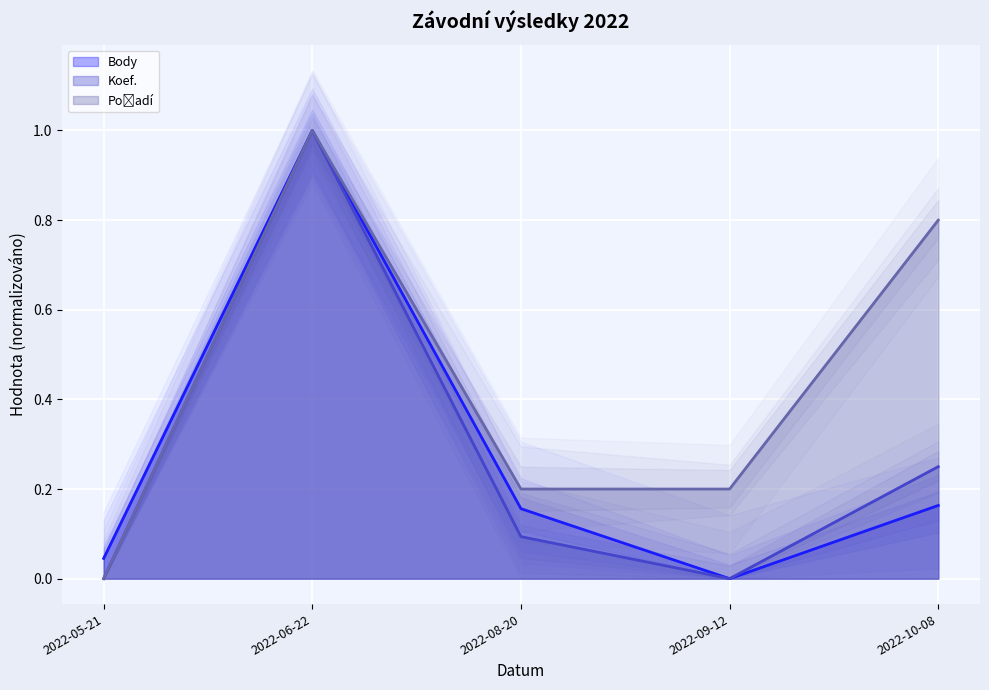

Where is Koef. nearest to the value 0?

2022-05-21